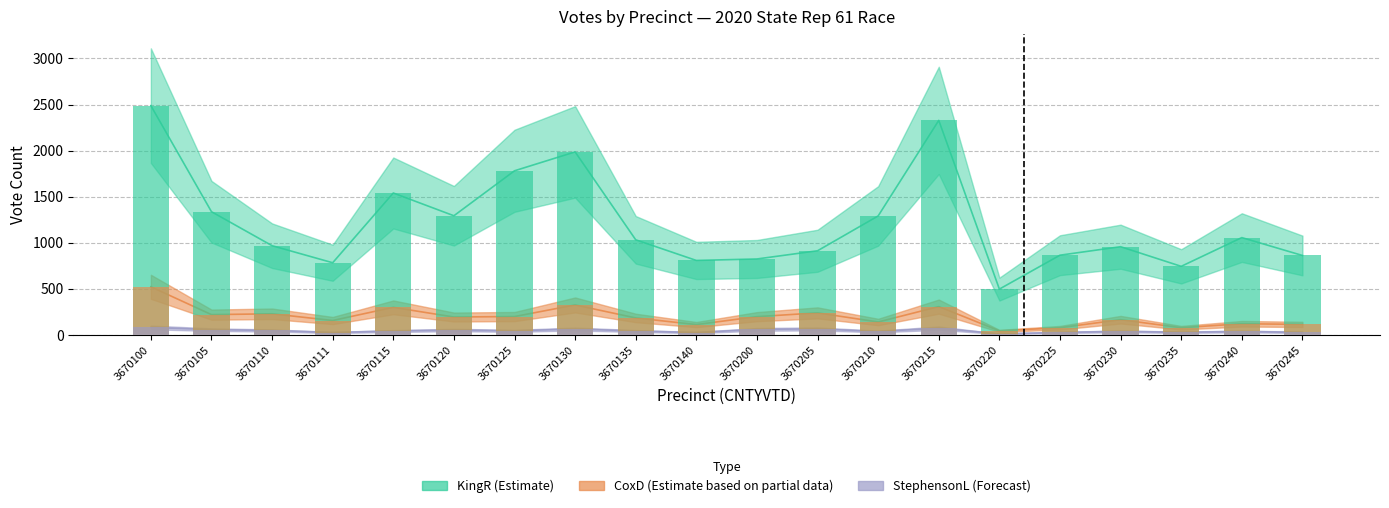

Does the chart contain stacked bars?

No